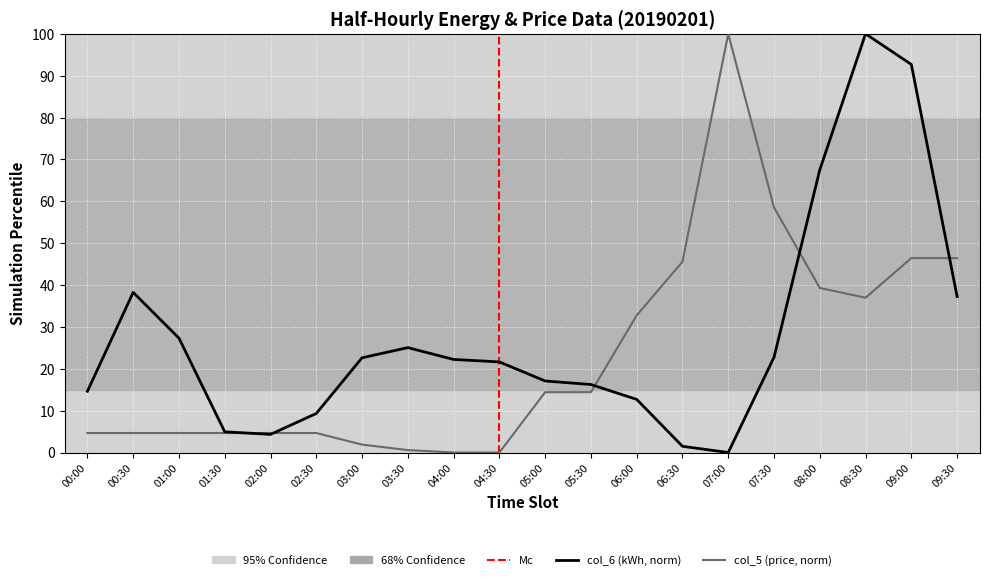

In col_6 (kWh), how many points are lower than both neighbors (excluding endpoints)?

2